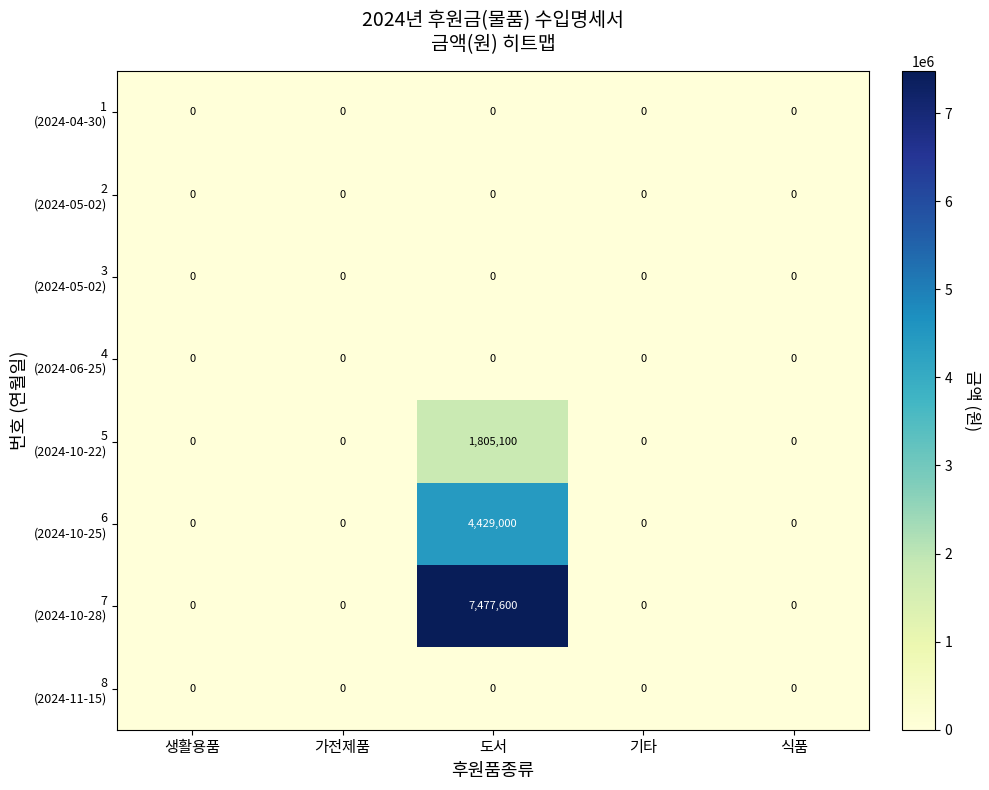

At which category is the sum across all series the highest?

도서